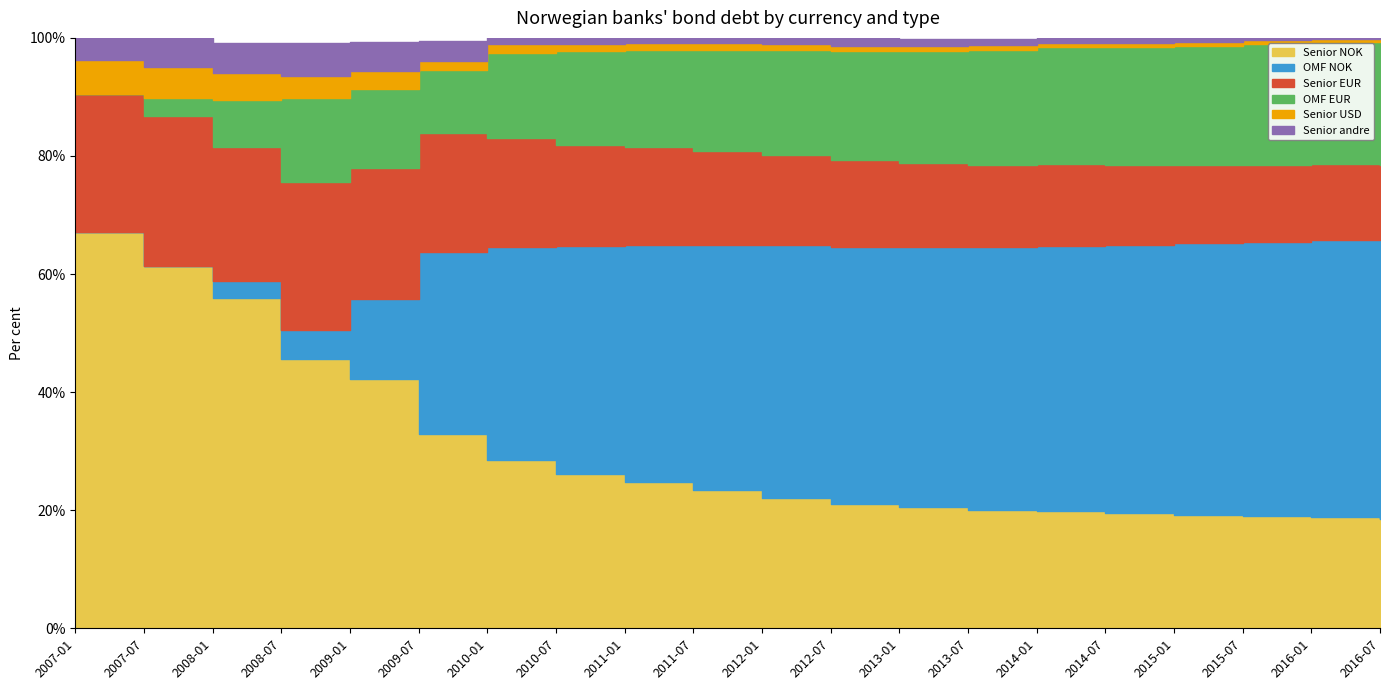

Reading right to left, list all the values displayed in this chart.

Senior NOK: 2016-07=18.5	2016-01=18.8	2015-07=19.0	2015-01=19.2	2014-07=19.5	2014-01=19.8	2013-07=20.0	2013-01=20.5	2012-07=21.0	2012-01=22.1	2011-07=23.5	2011-01=24.8	2010-07=26.2	2010-01=28.5	2009-07=32.9	2009-01=42.2	2008-07=45.6	2008-01=56.0	2007-07=61.3	2007-01=67.1
Senior EUR: 2016-07=12.5	2016-01=12.8	2015-07=13.0	2015-01=13.2	2014-07=13.5	2014-01=13.8	2013-07=14.0	2013-01=14.3	2012-07=14.8	2012-01=15.2	2011-07=15.8	2011-01=16.5	2010-07=17.2	2010-01=18.5	2009-07=20.2	2009-01=22.3	2008-07=25.1	2008-01=22.7	2007-07=25.4	2007-01=23.5
Senior USD: 2016-07=0.5	2016-01=0.6	2015-07=0.6	2015-01=0.7	2014-07=0.7	2014-01=0.8	2013-07=0.8	2013-01=0.8	2012-07=0.9	2012-01=1.0	2011-07=1.1	2011-01=1.2	2010-07=1.3	2010-01=1.4	2009-07=1.5	2009-01=3.1	2008-07=3.7	2008-01=4.6	2007-07=5.2	2007-01=5.6
OMF NOK: 2016-07=47.5	2016-01=47.0	2015-07=46.5	2015-01=46.0	2014-07=45.5	2014-01=45.0	2013-07=44.5	2013-01=44.0	2012-07=43.5	2012-01=42.8	2011-07=41.5	2011-01=40.2	2010-07=38.5	2010-01=36.0	2009-07=30.8	2009-01=13.6	2008-07=4.8	2008-01=2.8	2007-07=0.1	2007-01=0.0
OMF EUR: 2016-07=21.0	2016-01=20.7	2015-07=20.5	2015-01=20.3	2014-07=20.0	2014-01=19.8	2013-07=19.5	2013-01=19.0	2012-07=18.5	2012-01=17.9	2011-07=17.2	2011-01=16.5	2010-07=15.8	2010-01=14.5	2009-07=10.6	2009-01=13.3	2008-07=14.3	2008-01=8.1	2007-07=3.0	2007-01=0.0
Senior andre: 2016-07=0.7	2016-01=0.8	2015-07=0.8	2015-01=0.8	2014-07=0.9	2014-01=0.9	2013-07=1.0	2013-01=1.1	2012-07=1.2	2012-01=1.3	2011-07=1.4	2011-01=1.6	2010-07=1.8	2010-01=2.1	2009-07=3.4	2009-01=4.8	2008-07=5.5	2008-01=5.1	2007-07=5.0	2007-01=3.8